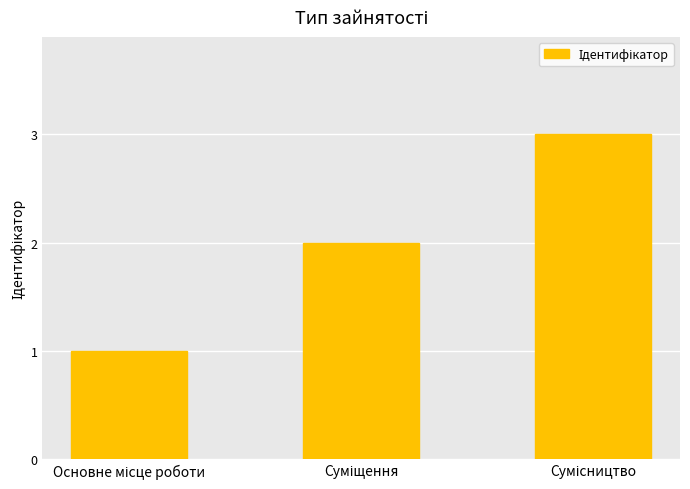

What is the greatest value displayed?

3